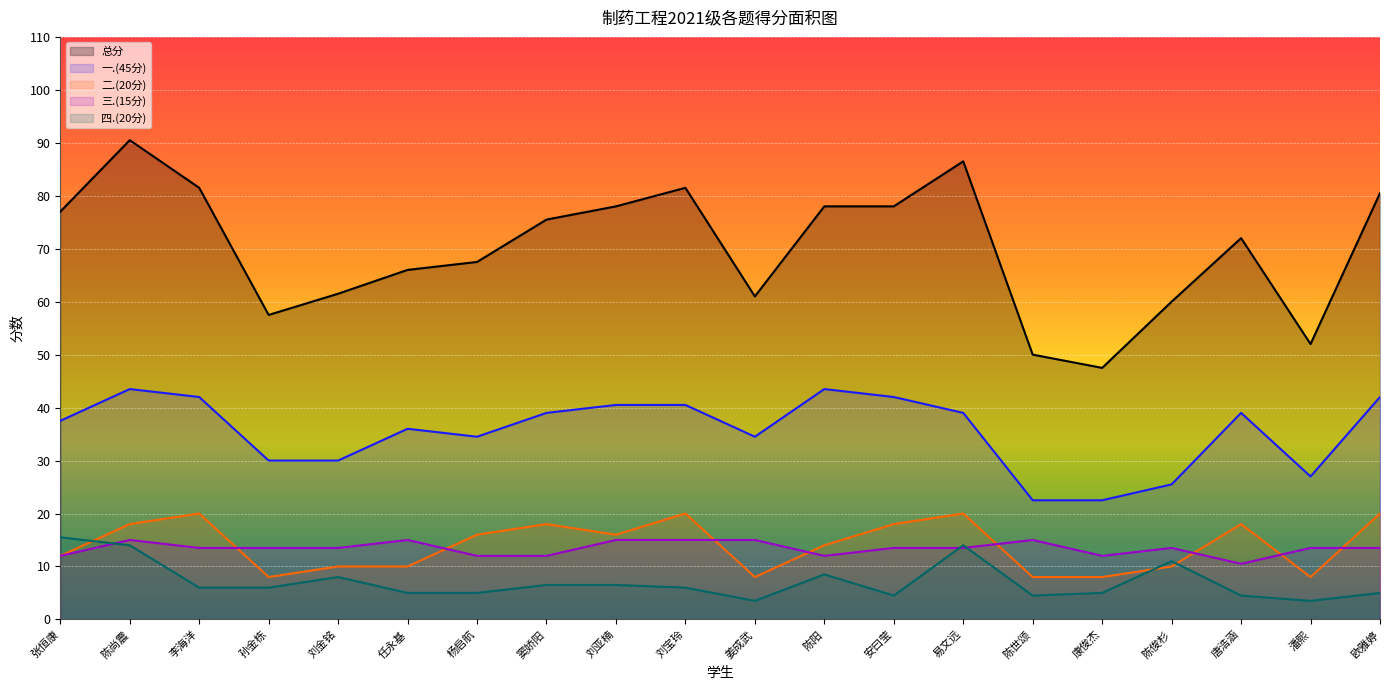

True or false: 总分 and 二.(20分) intersect in this chart.

False